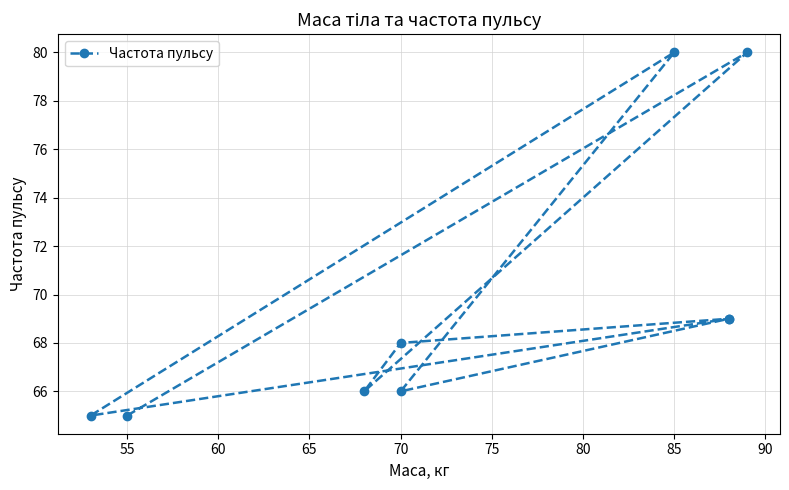

What is the value of the 3rd point from the left?

66